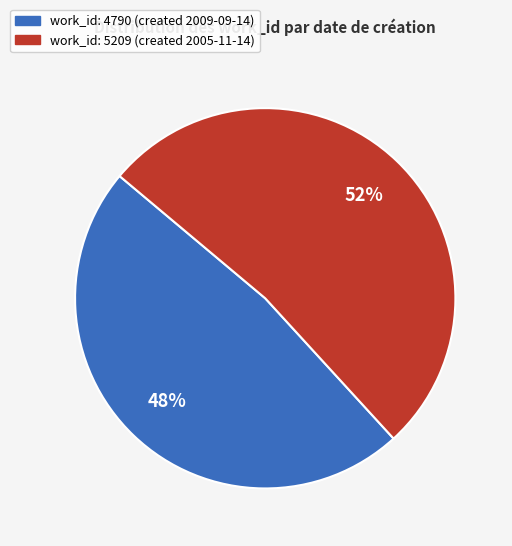

To the nearest percent, what is the difference between the largest and smallest slice percentages?

4%